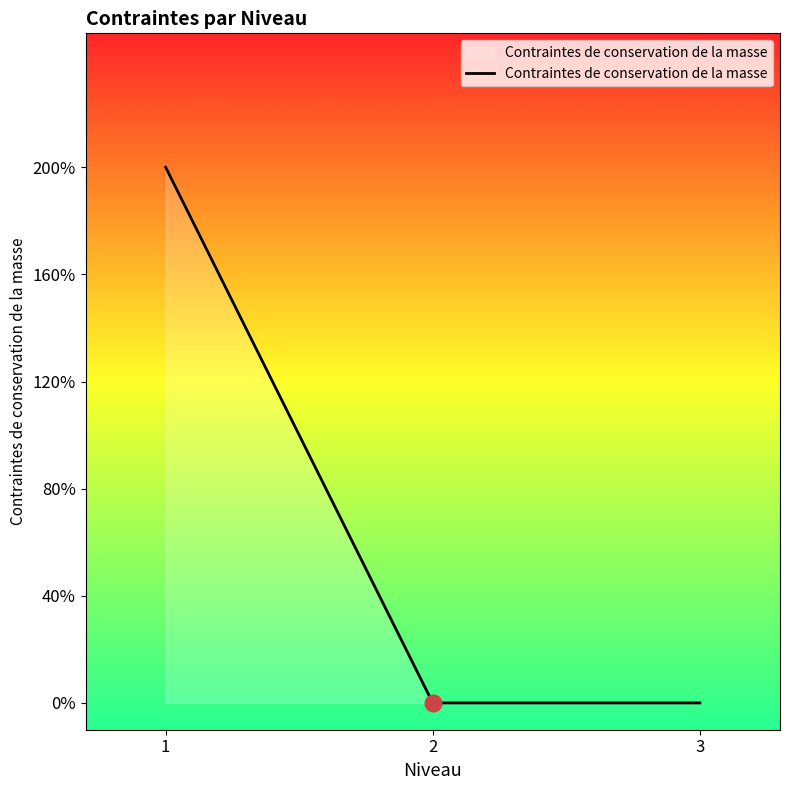

Does the chart display data point markers on the line(s)?

No